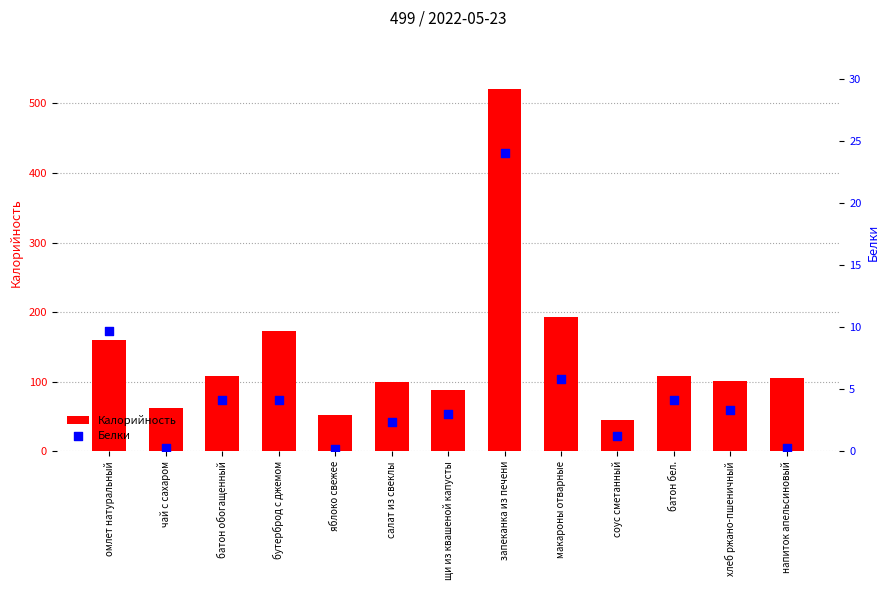

At which category is the sum across all series the highest?

запеканка из печени